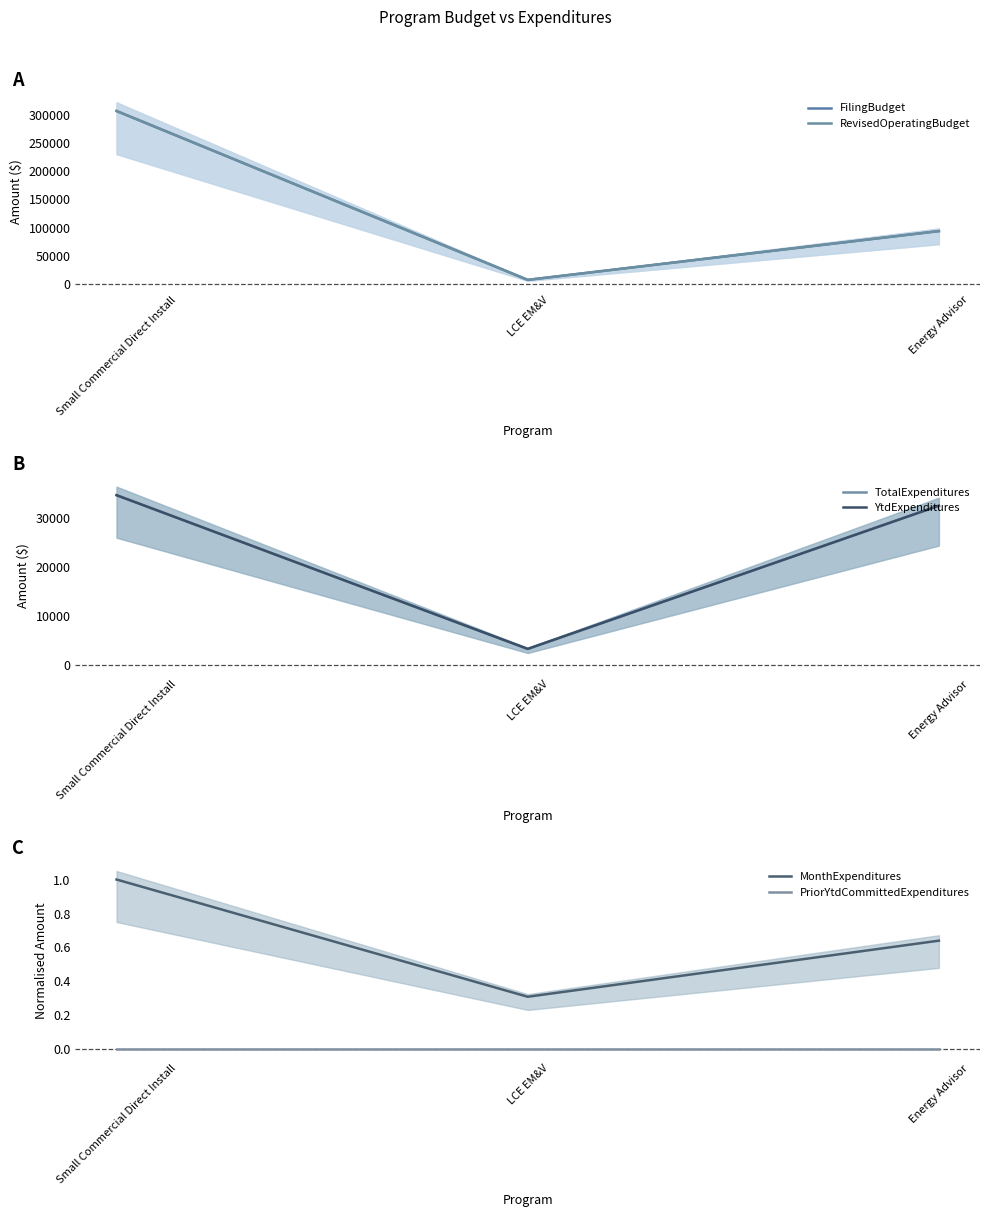

At which label does TotalExpenditures first exceed 32508?

Small Commercial Direct Install